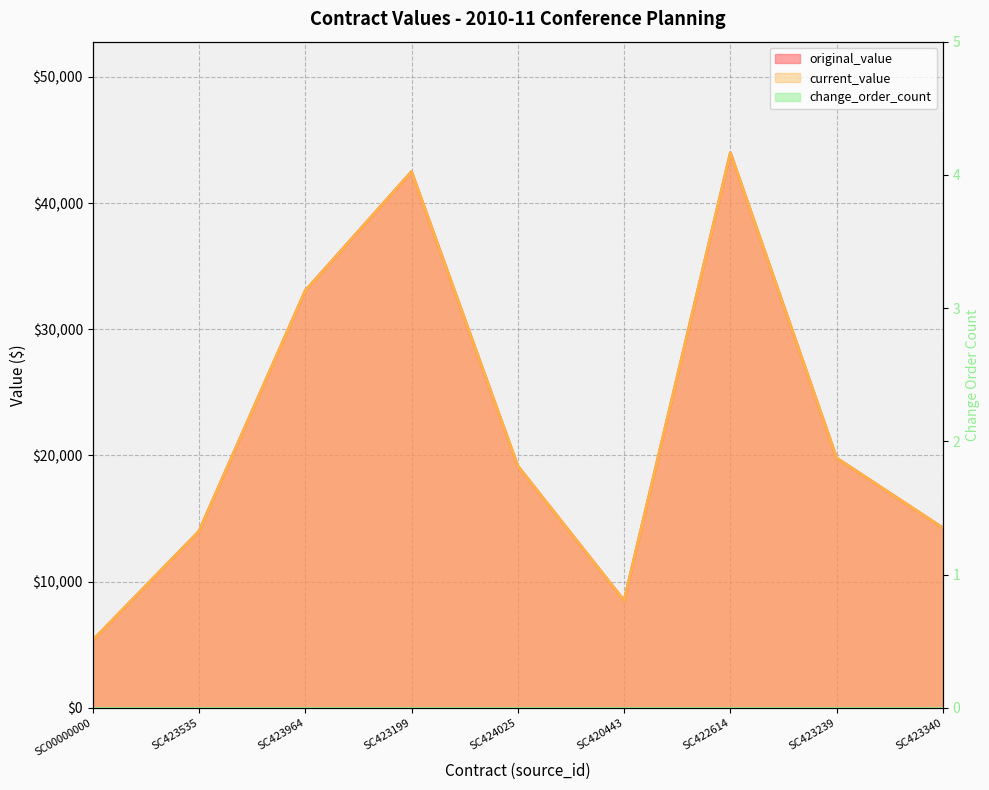

In current_value, how many points are lower than both neighbors (excluding endpoints)?

1